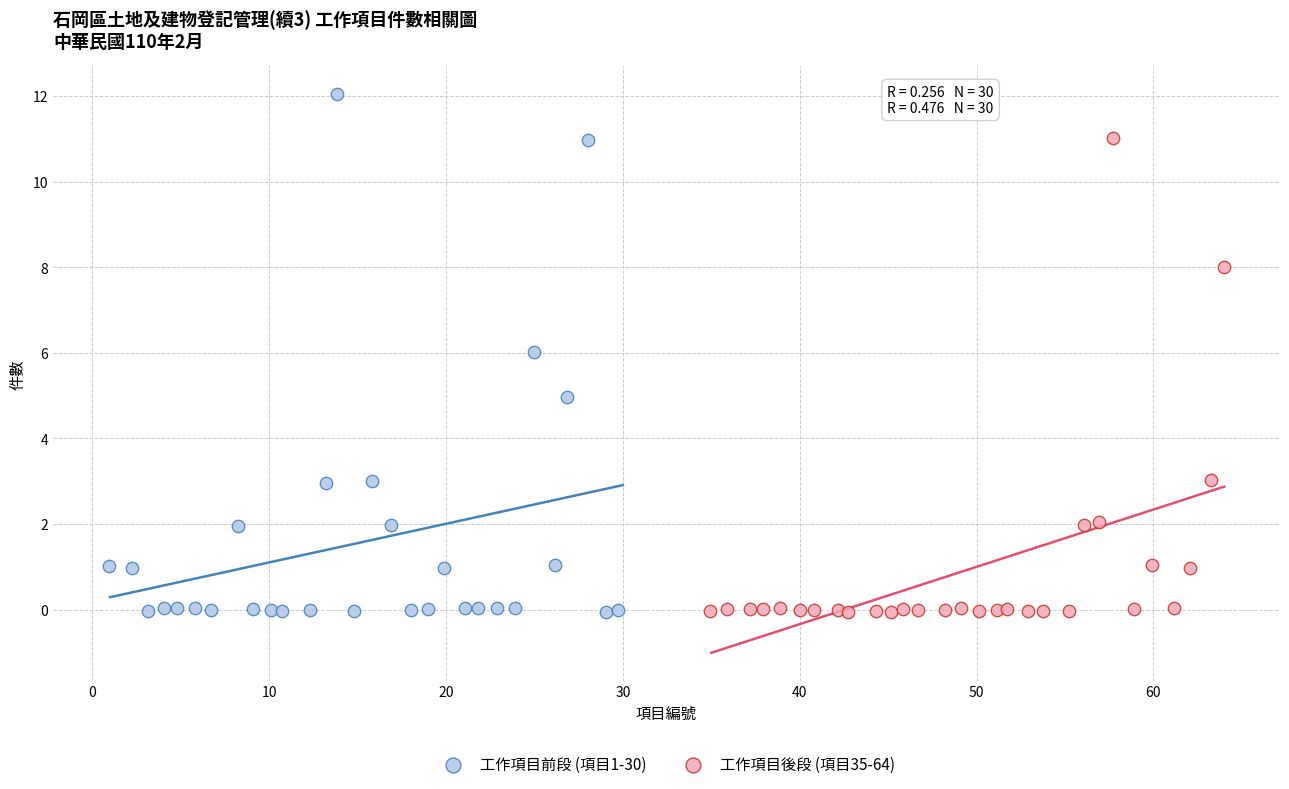

What are all the series names shown in the legend?

工作項目前段 (項目1-30), 工作項目後段 (項目35-64)